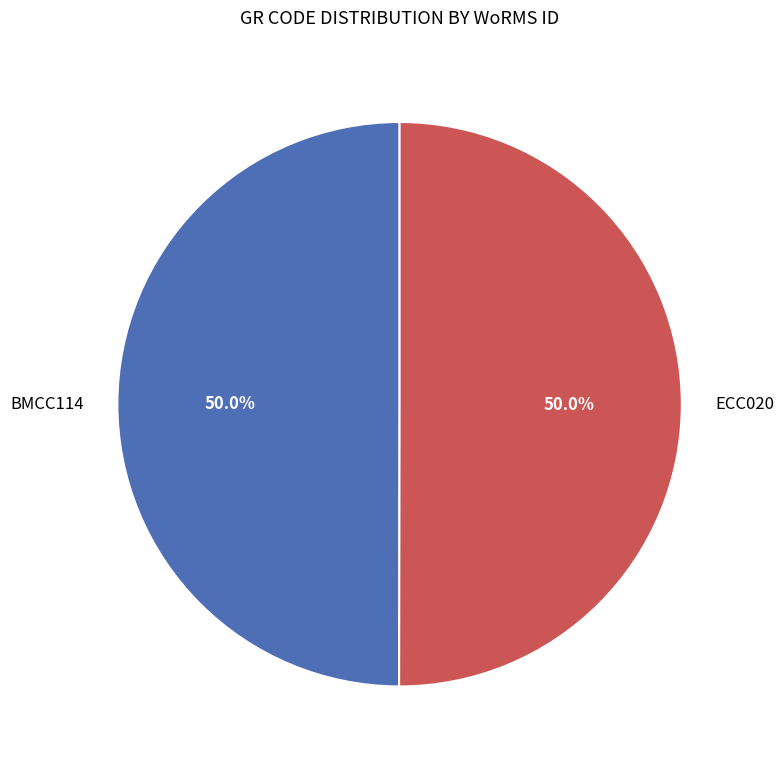

What is the ratio of the value at ECC020 to the value at BMCC114?

1.0